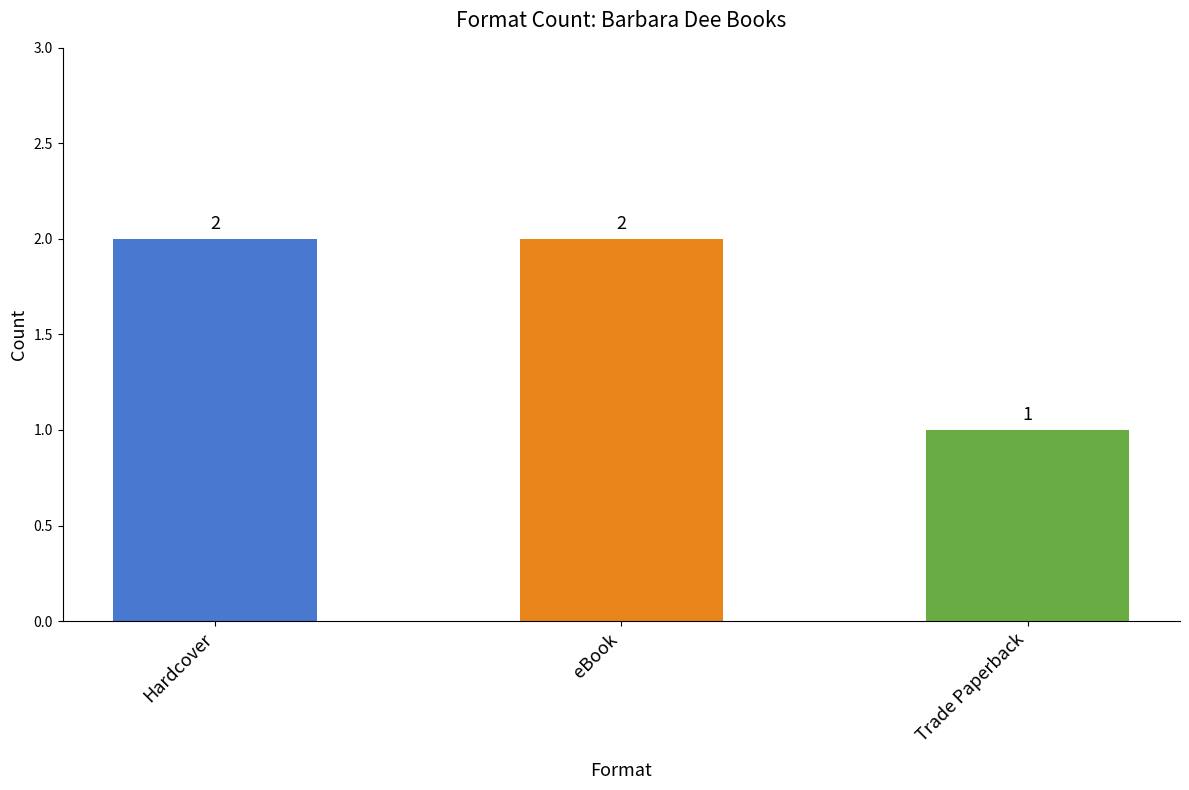

Reading left to right, what are all the values shown in this chart?

2	2	1